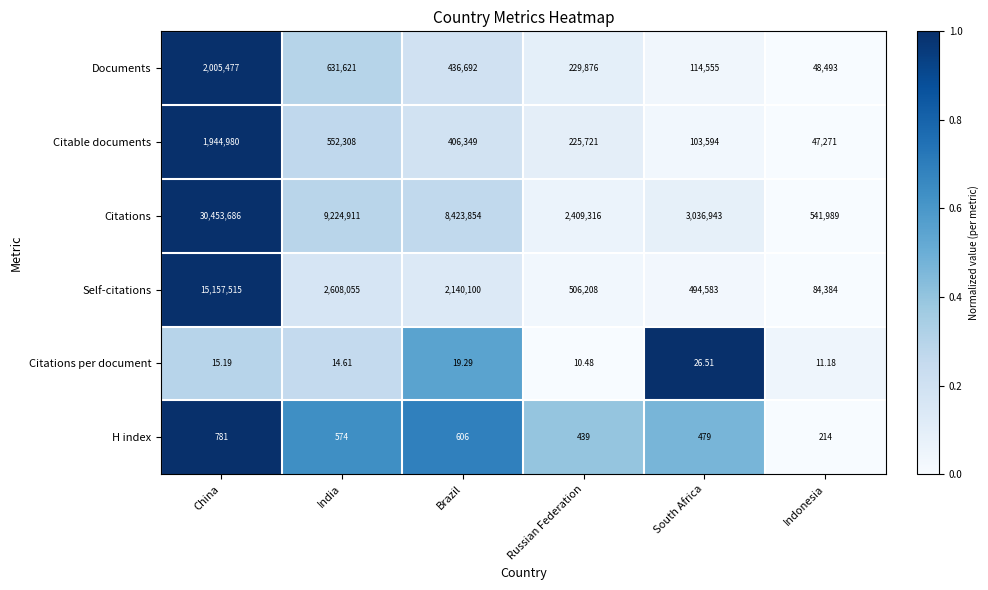

At which category does the chart reach its peak across all series?

China